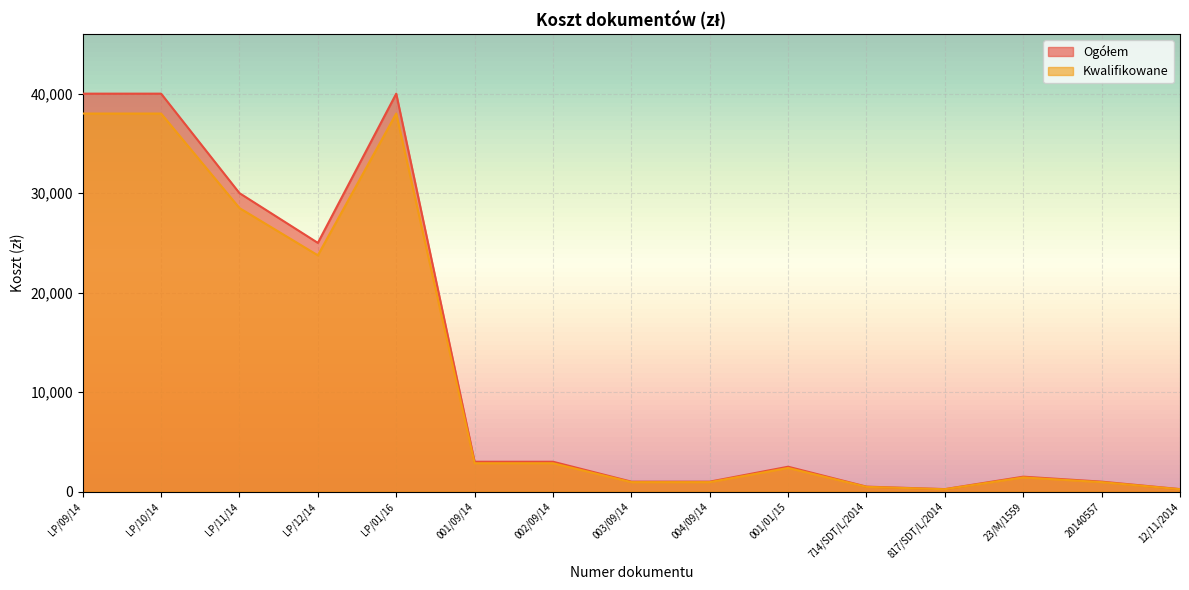

At which category does the chart reach its peak across all series?

LP/09/14